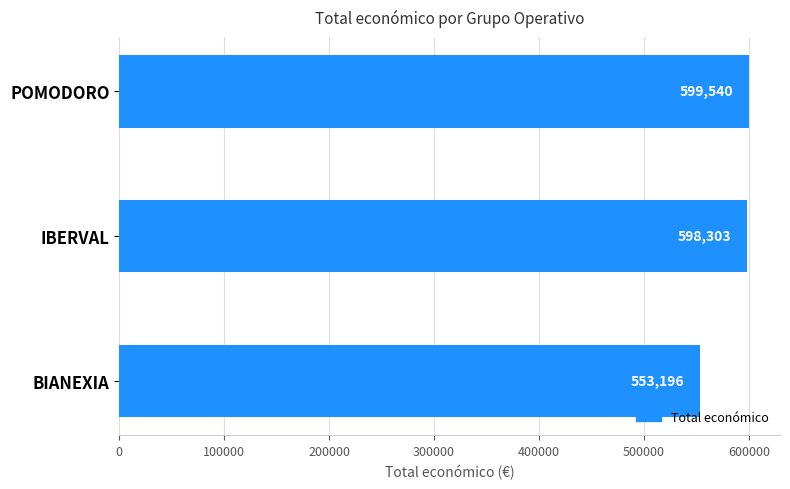

What is the sum of all values?

1751039